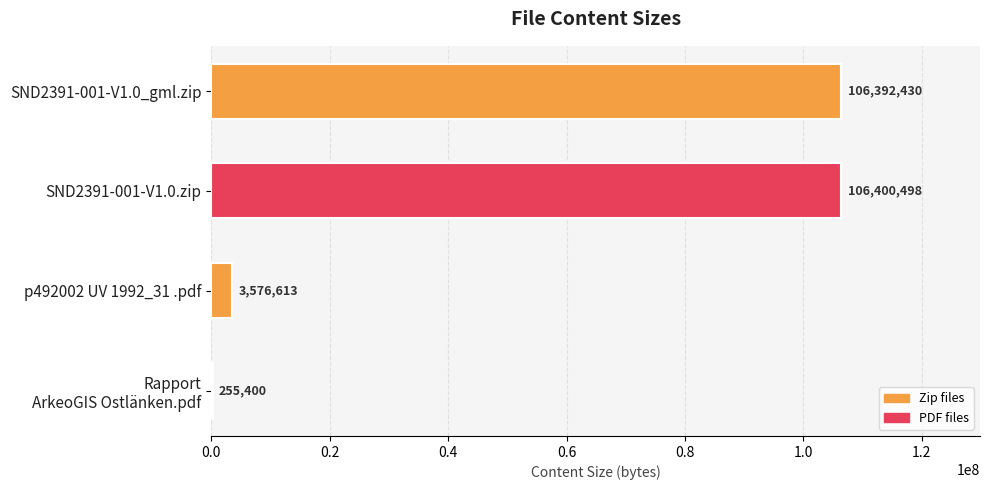

What is the ratio of the value at SND2391-001-V1.0_gml.zip to the value at SND2391-001-V1.0.zip?

1.0